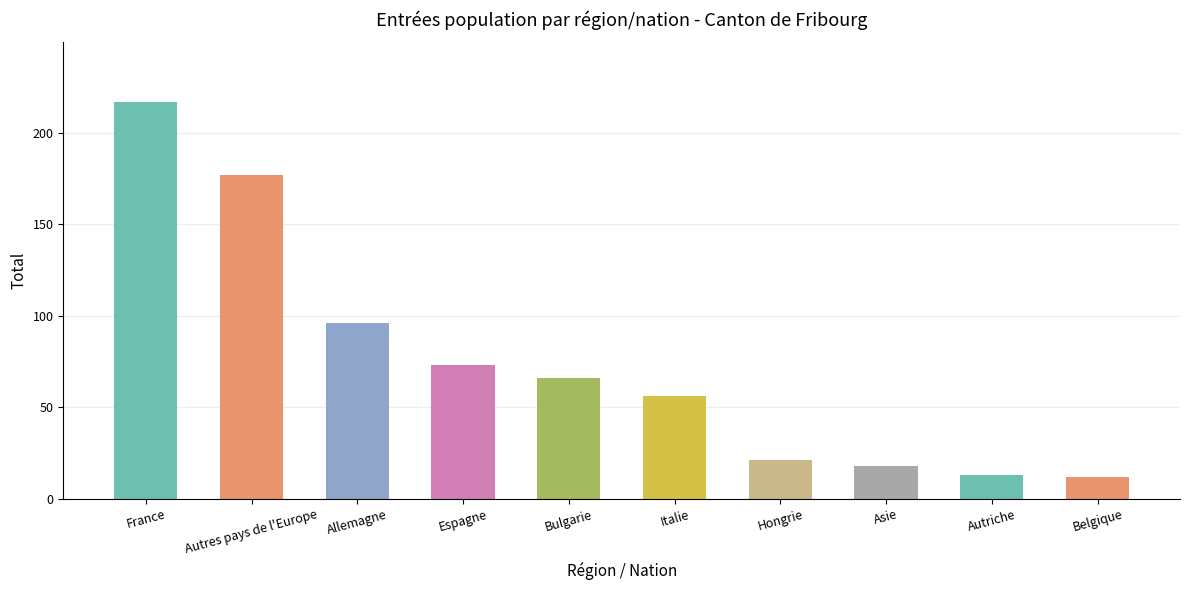

Where is the data nearest to the value 114?

Allemagne